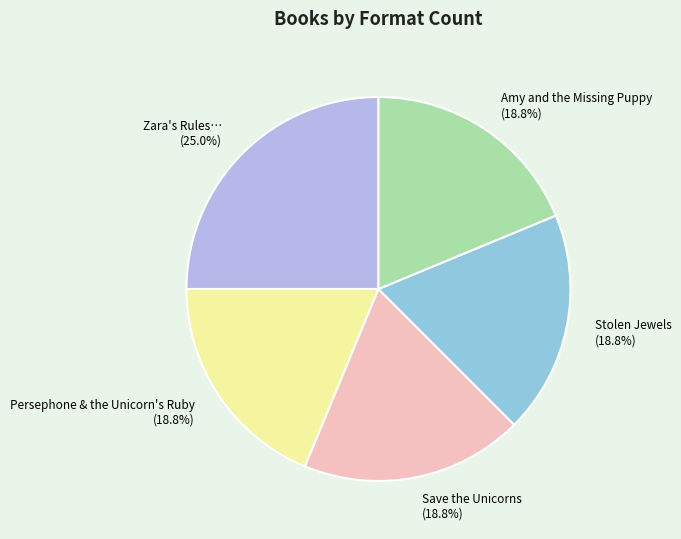

Which slice is the largest?

Zara's Rules…